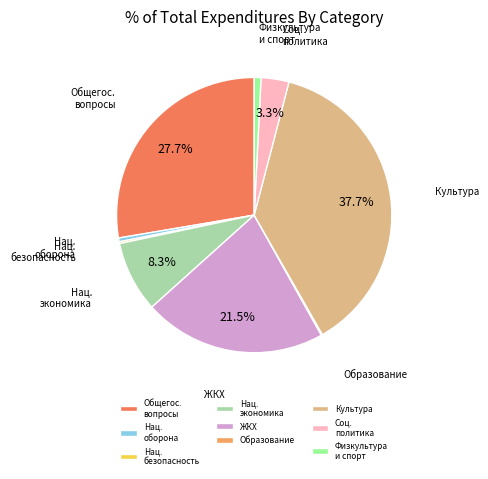

Is there any slice that represents more than half of the pie?

No